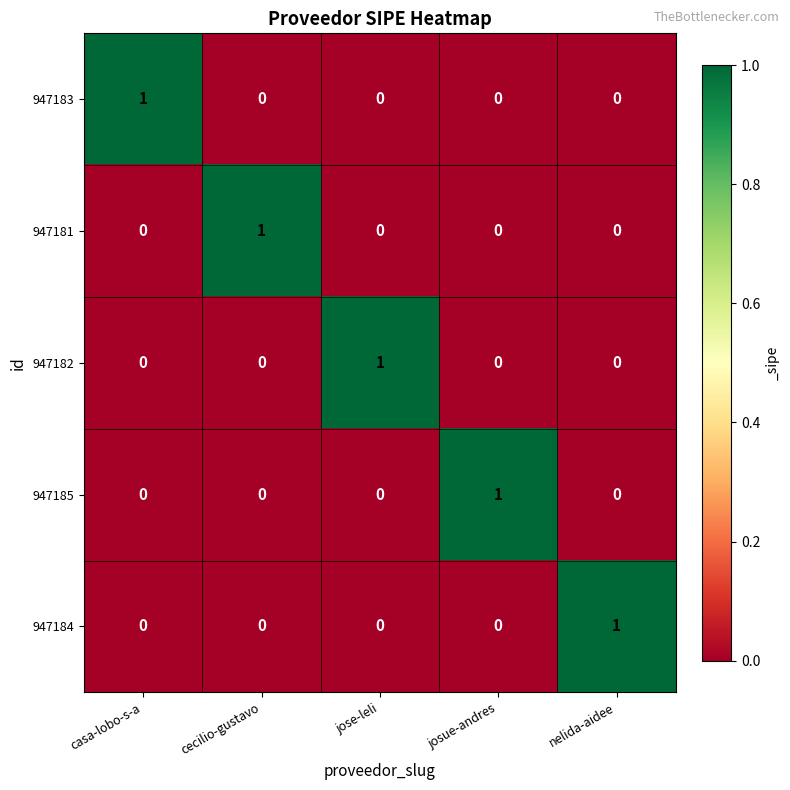

The 947181 series shows 1 at cecilio-gustavo. True or false?

True